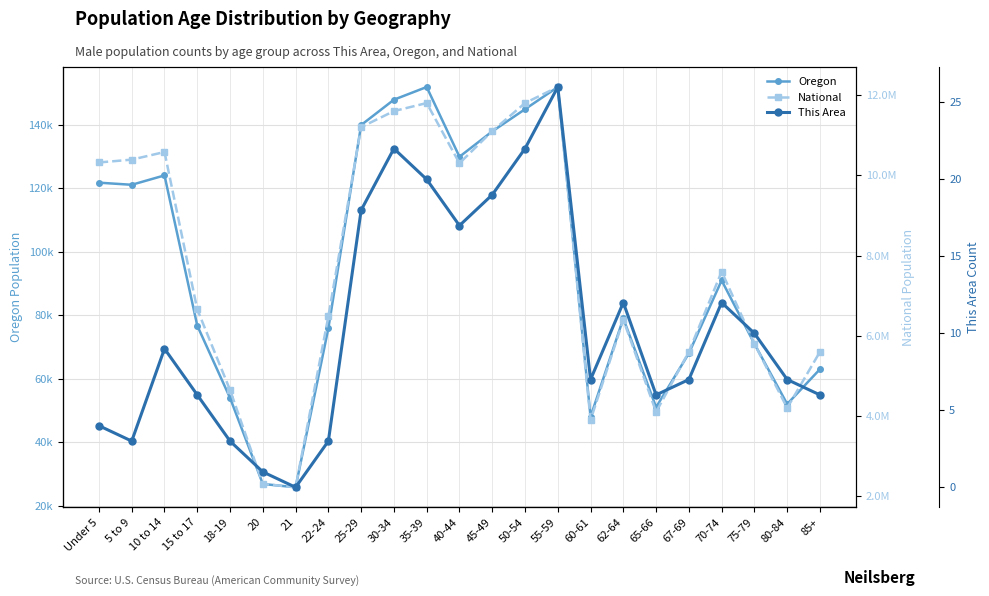

What is the sum of all National values?

176806769